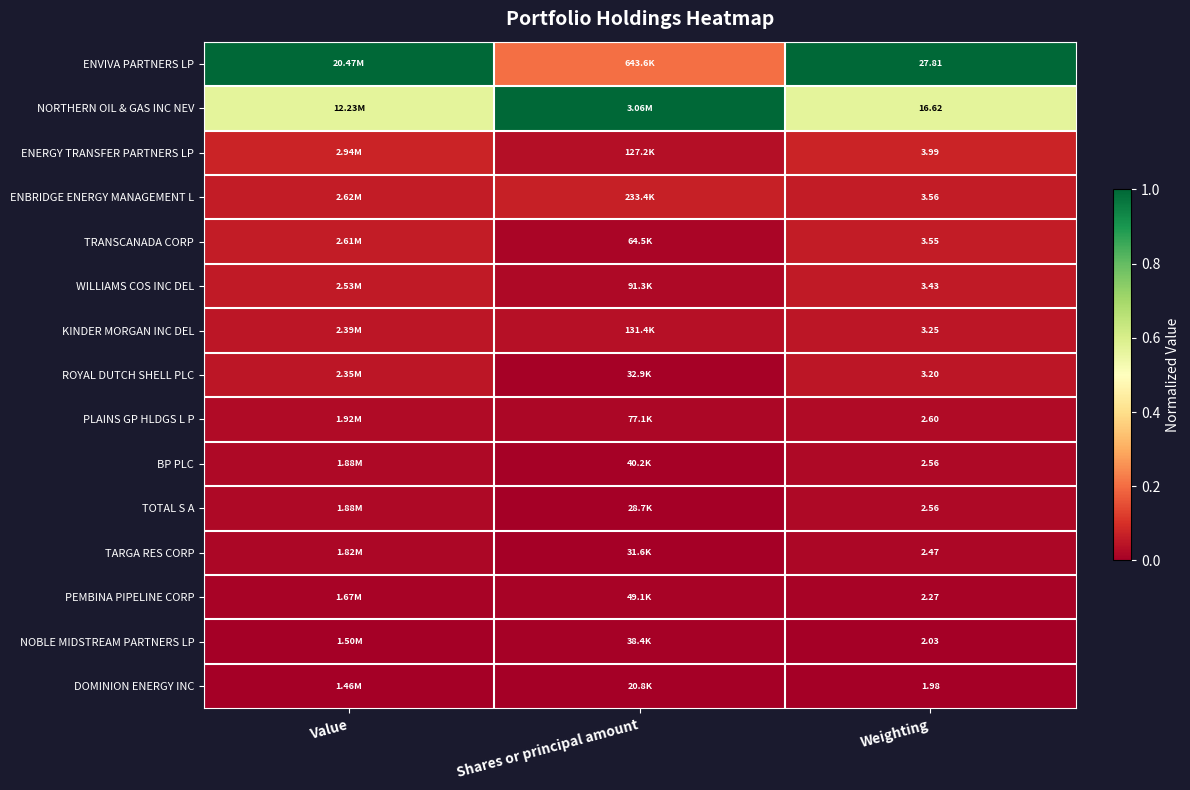

At Shares or principal amount, list the series in order from smallest to largest.

DOMINION ENERGY INC, TOTAL S A, TARGA RES CORP, ROYAL DUTCH SHELL PLC, NOBLE MIDSTREAM PARTNERS LP, BP PLC, PEMBINA PIPELINE CORP, TRANSCANADA CORP, PLAINS GP HLDGS L P, WILLIAMS COS INC DEL, ENERGY TRANSFER PARTNERS LP, KINDER MORGAN INC DEL, ENBRIDGE ENERGY MANAGEMENT L, ENVIVA PARTNERS LP, NORTHERN OIL & GAS INC NEV